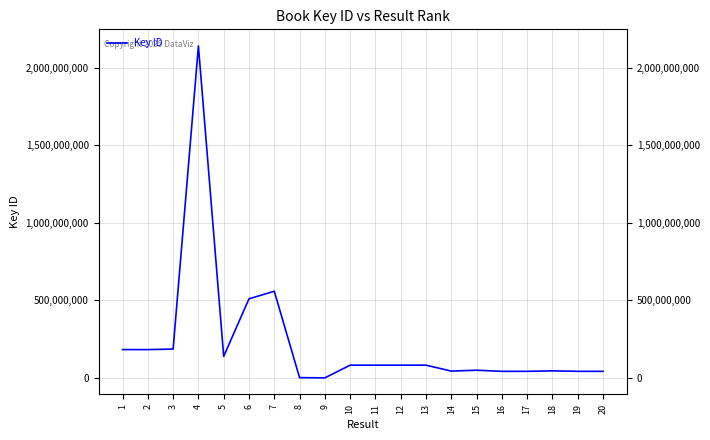

Count the number of categories in the chart.

20